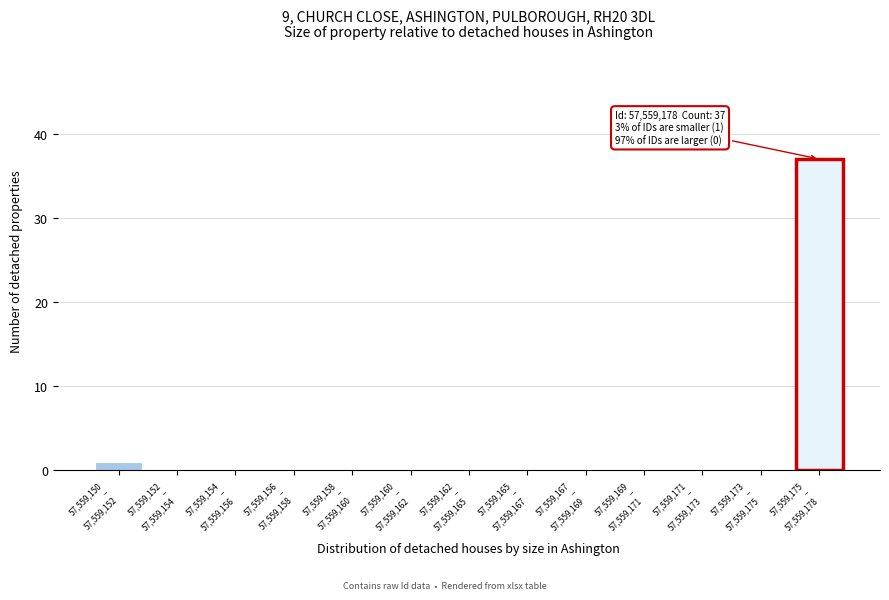

What is the maximum value shown in the chart?

37